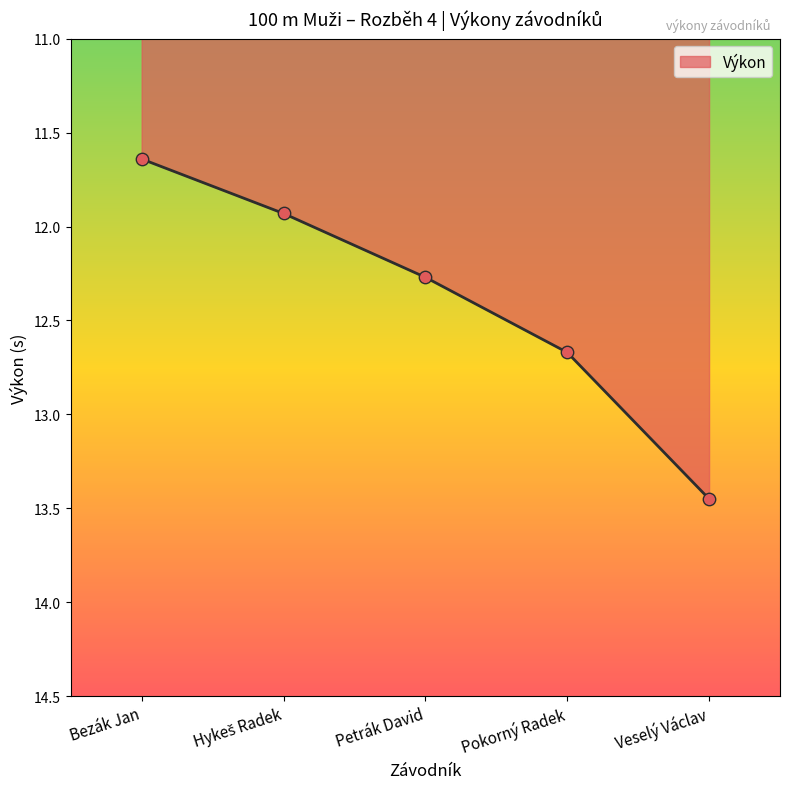

Between Veselý Václav and Pokorný Radek, which is larger?

Veselý Václav